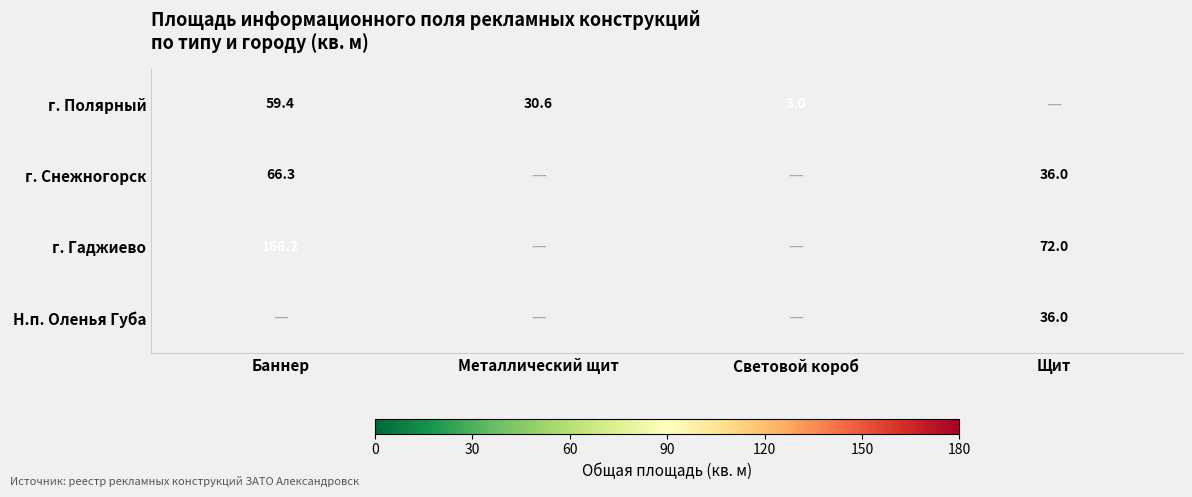

Is the value of Н.п. Оленья Губа at Щит greater than the value of г. Полярный at Световой короб?

Yes